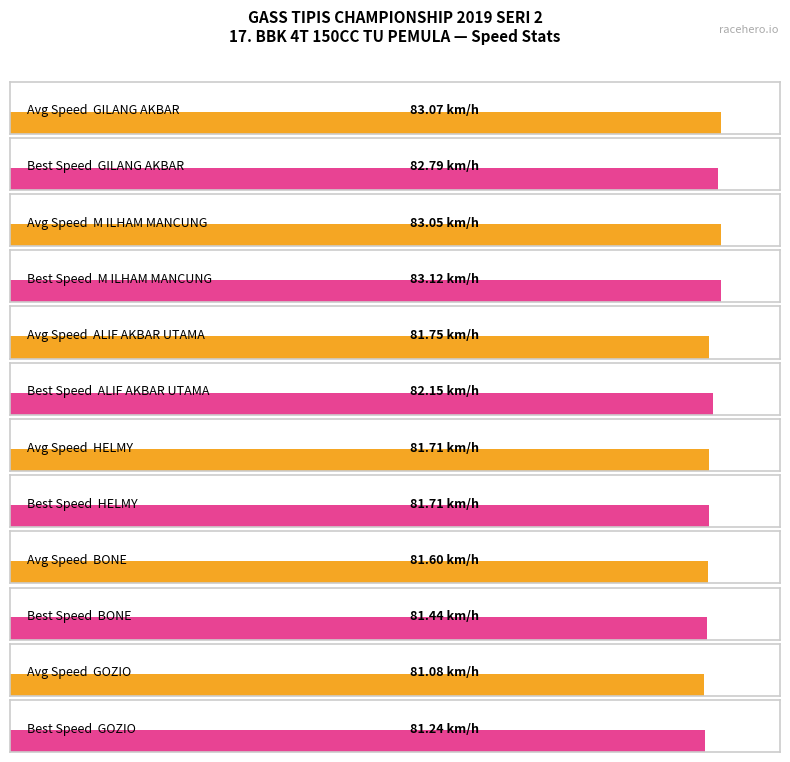

The value of Best Lap time at FALLAH ACIL is 36.1. True or false?

False